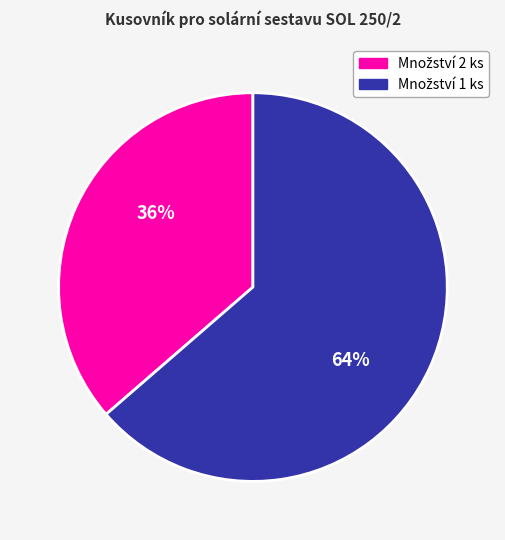

Is there a majority slice in this chart?

Yes